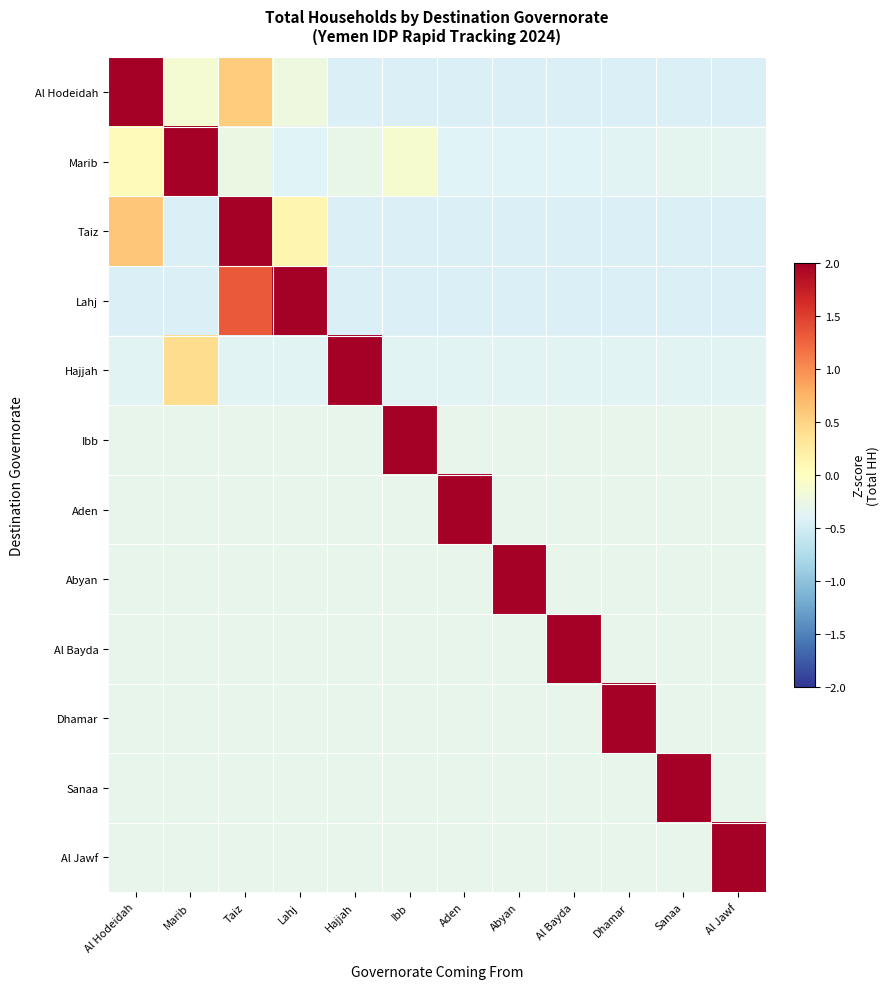

What is the spread (max minus min) of values at Lahj?

3.3